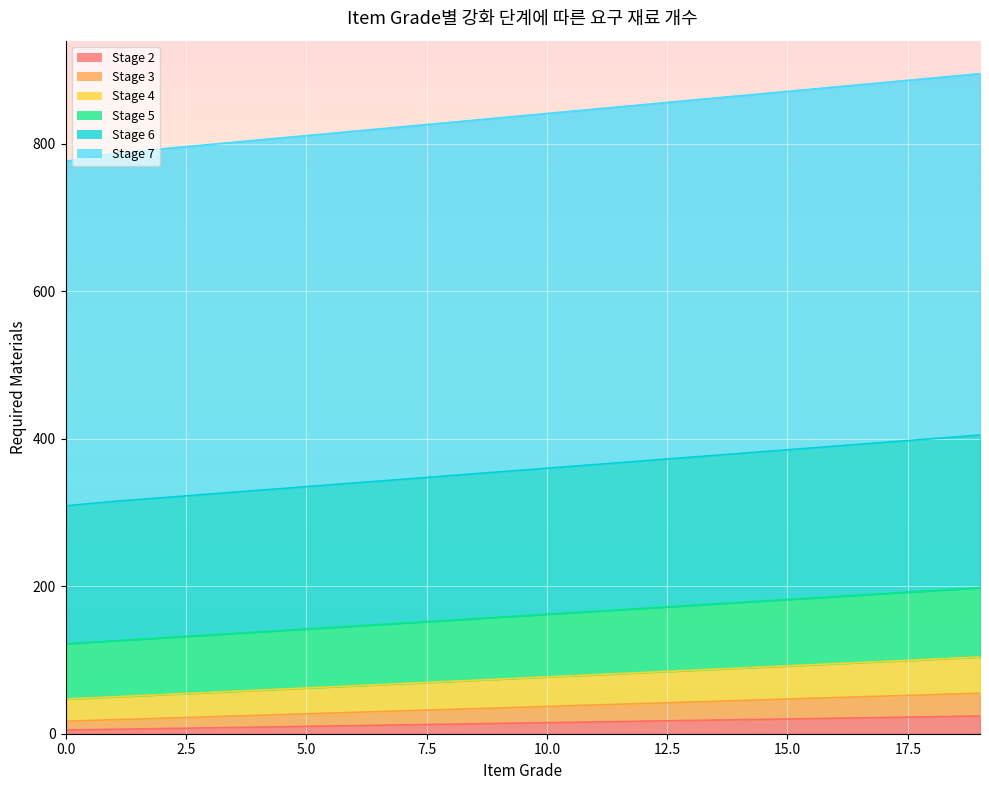

Which has a higher value, 18 or 5?

18